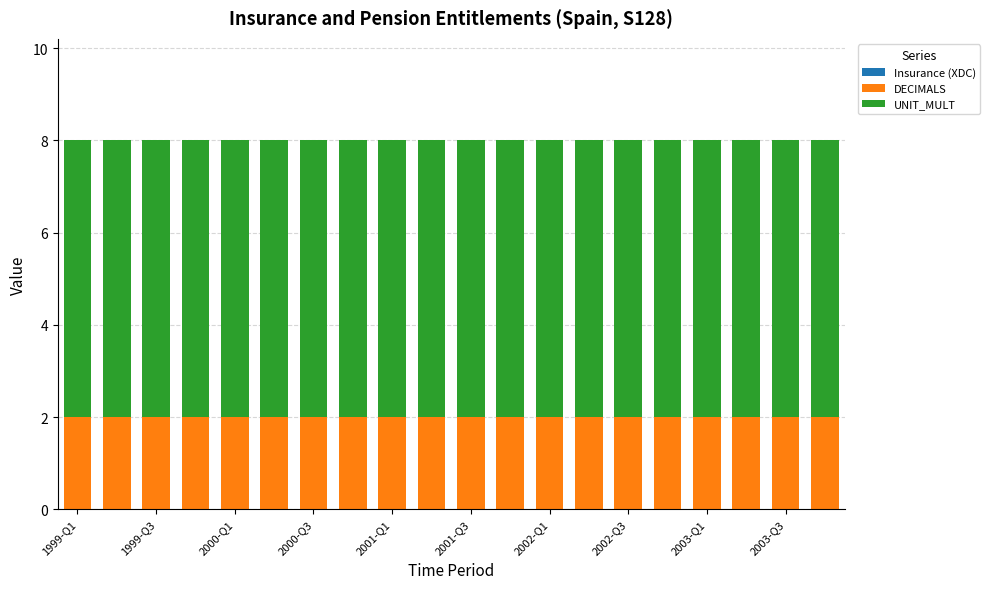

What is the sum of all DECIMALS values?

40